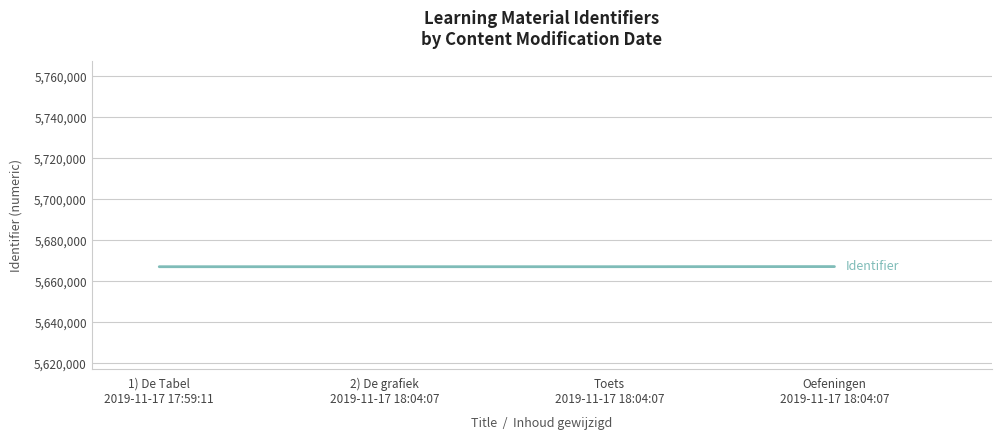

What is the change in value from 1) De Tabel
2019-11-17 17:59:11 to Toets
2019-11-17 18:04:07?

+5